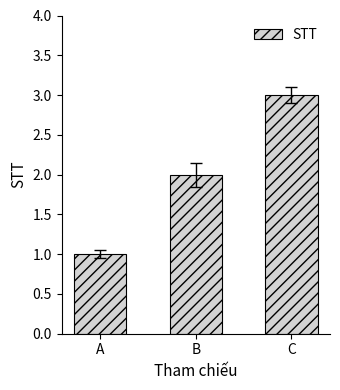

Which has a higher value, A or C?

C